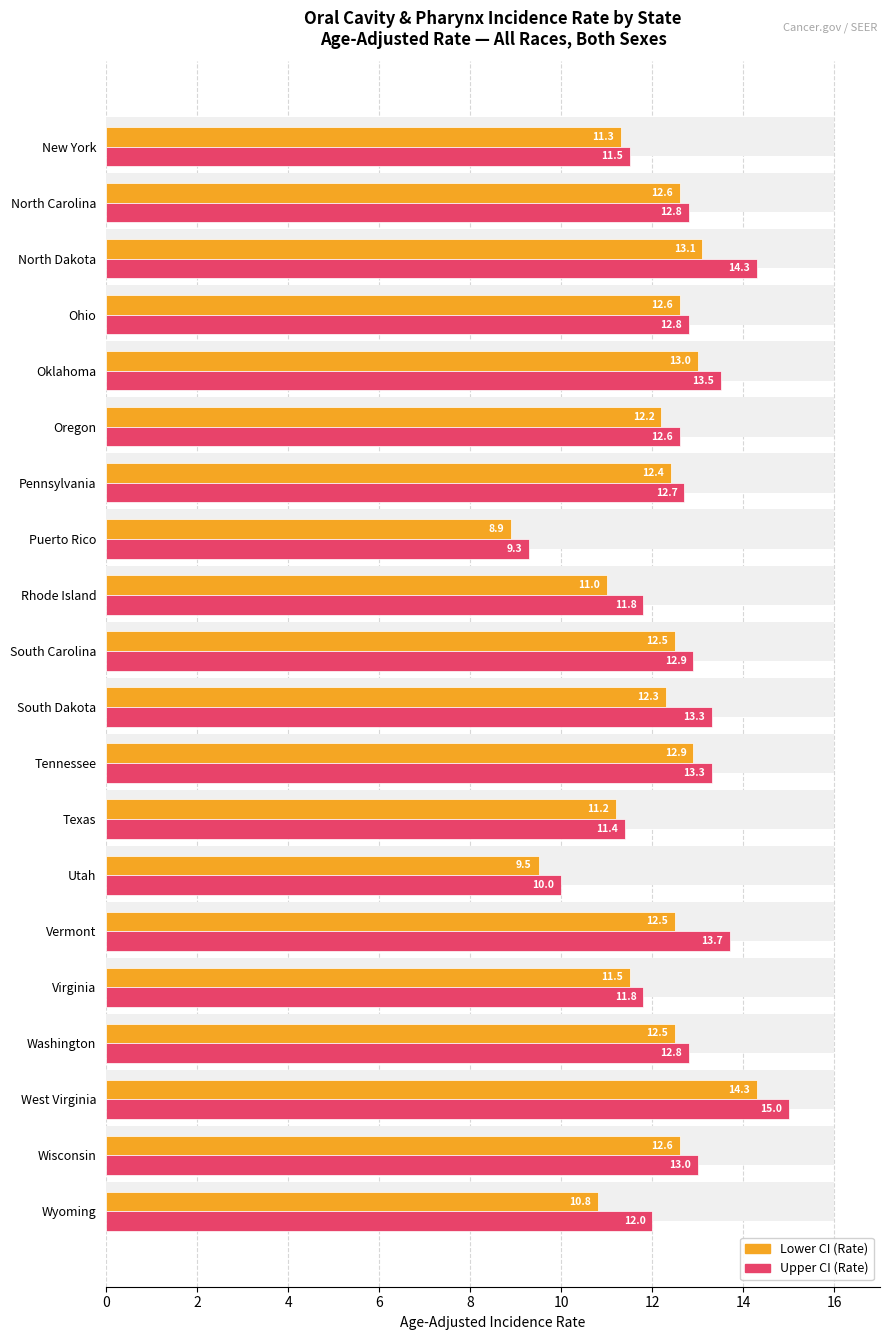

Are the bars grouped side by side (vs. stacked)?

Yes